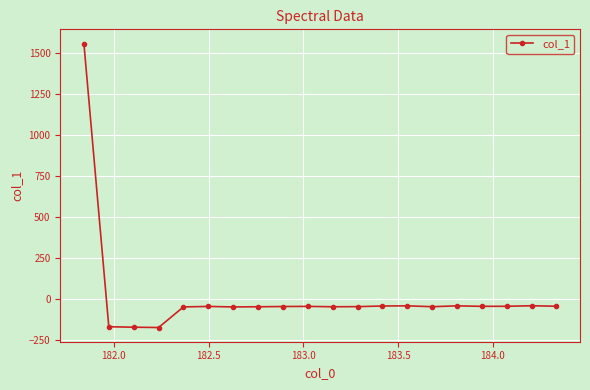

True or false: there are more than 2 points higher than both neighbors.

True